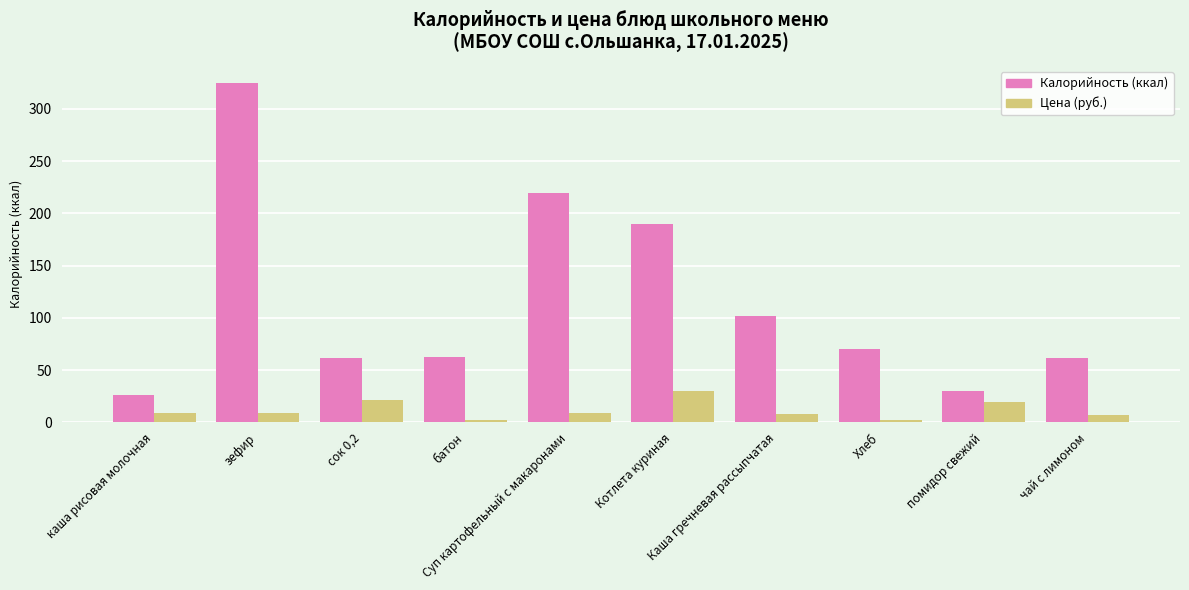

What is the greatest value displayed?

325.0